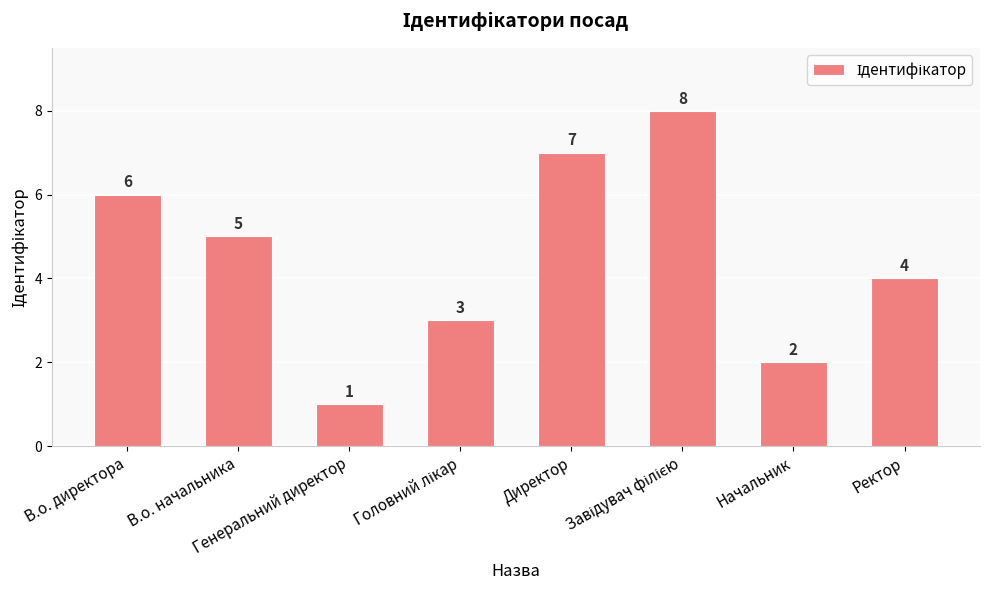

How many values are below 5?

4